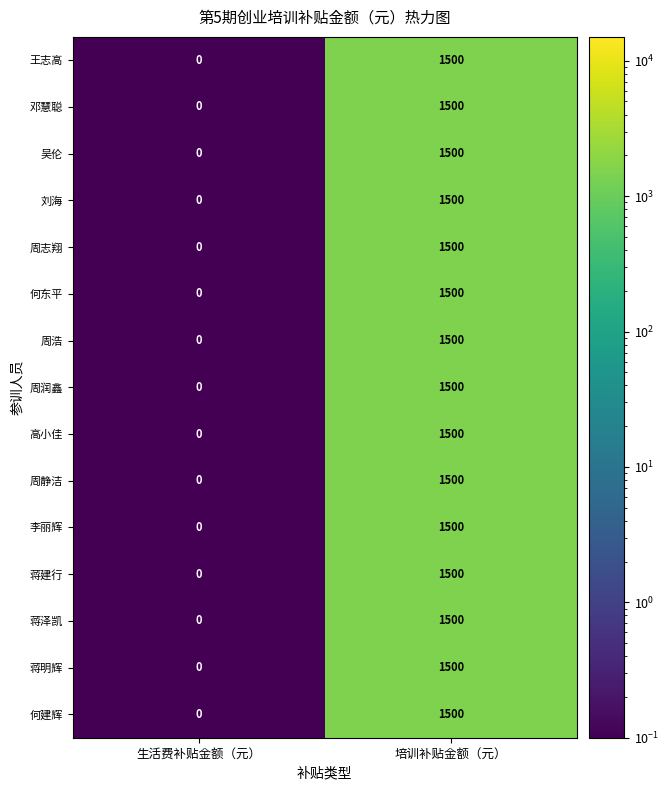

Reading left to right, list all the values displayed in this chart.

王志高: 生活费补贴金额（元）=0	培训补贴金额（元）=1500
邓慧聪: 生活费补贴金额（元）=0	培训补贴金额（元）=1500
吴伦: 生活费补贴金额（元）=0	培训补贴金额（元）=1500
刘海: 生活费补贴金额（元）=0	培训补贴金额（元）=1500
周志翔: 生活费补贴金额（元）=0	培训补贴金额（元）=1500
何东平: 生活费补贴金额（元）=0	培训补贴金额（元）=1500
周浩: 生活费补贴金额（元）=0	培训补贴金额（元）=1500
周润鑫: 生活费补贴金额（元）=0	培训补贴金额（元）=1500
高小佳: 生活费补贴金额（元）=0	培训补贴金额（元）=1500
周静洁: 生活费补贴金额（元）=0	培训补贴金额（元）=1500
李丽辉: 生活费补贴金额（元）=0	培训补贴金额（元）=1500
蒋建行: 生活费补贴金额（元）=0	培训补贴金额（元）=1500
蒋泽凯: 生活费补贴金额（元）=0	培训补贴金额（元）=1500
蒋明辉: 生活费补贴金额（元）=0	培训补贴金额（元）=1500
何建辉: 生活费补贴金额（元）=0	培训补贴金额（元）=1500